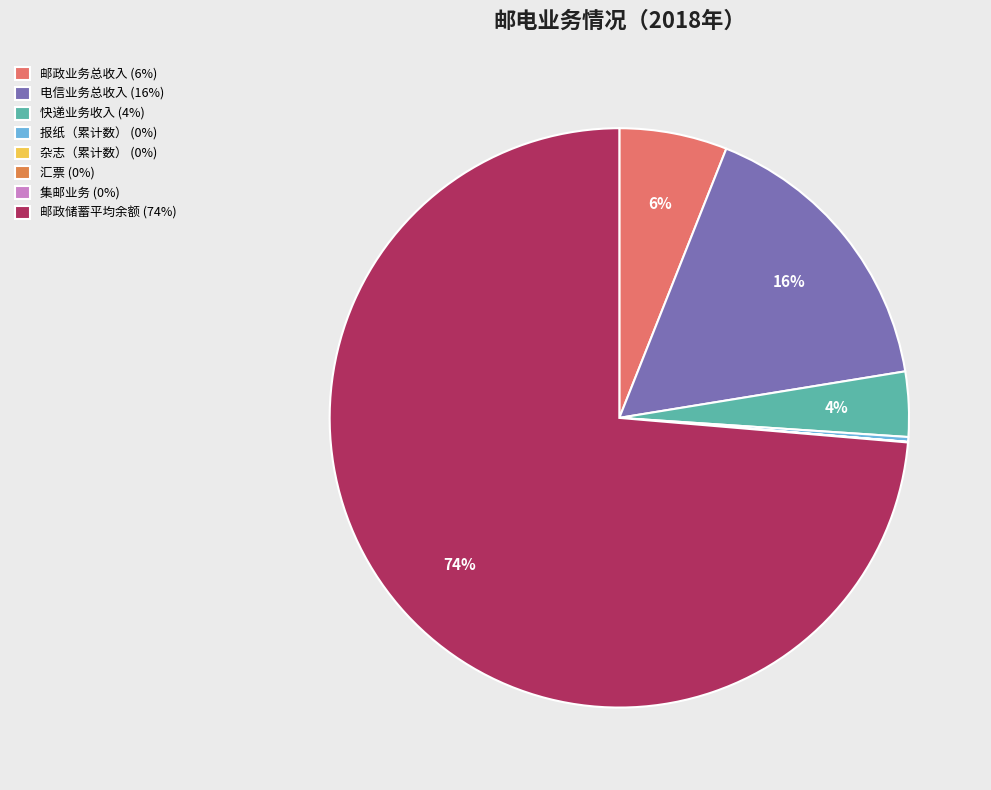

What is the total percentage of 电信业务总收入 and 报纸（累计数）?

16.7%